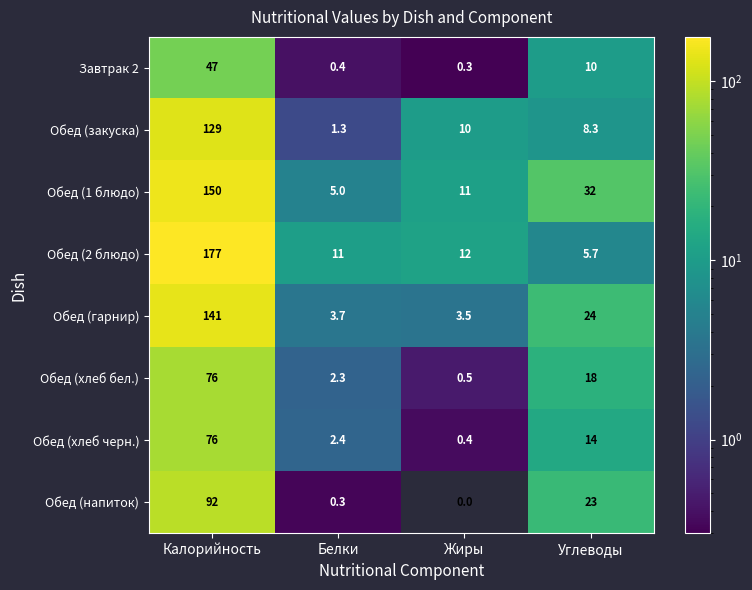

What is the difference between the second highest and minimum values in the Завтрак 2 series?

9.7